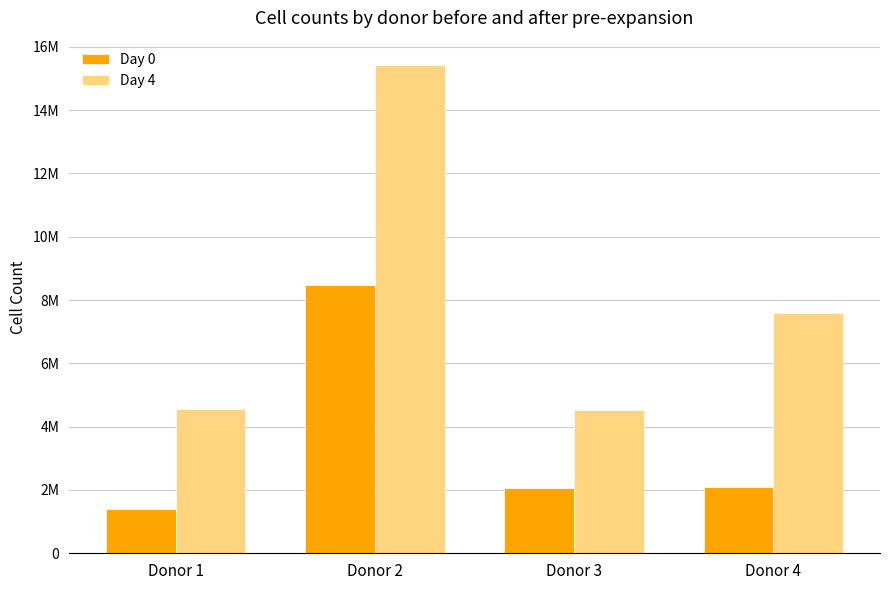

List the series in order of their overall mean, lowest first.

Day 0, Day 4